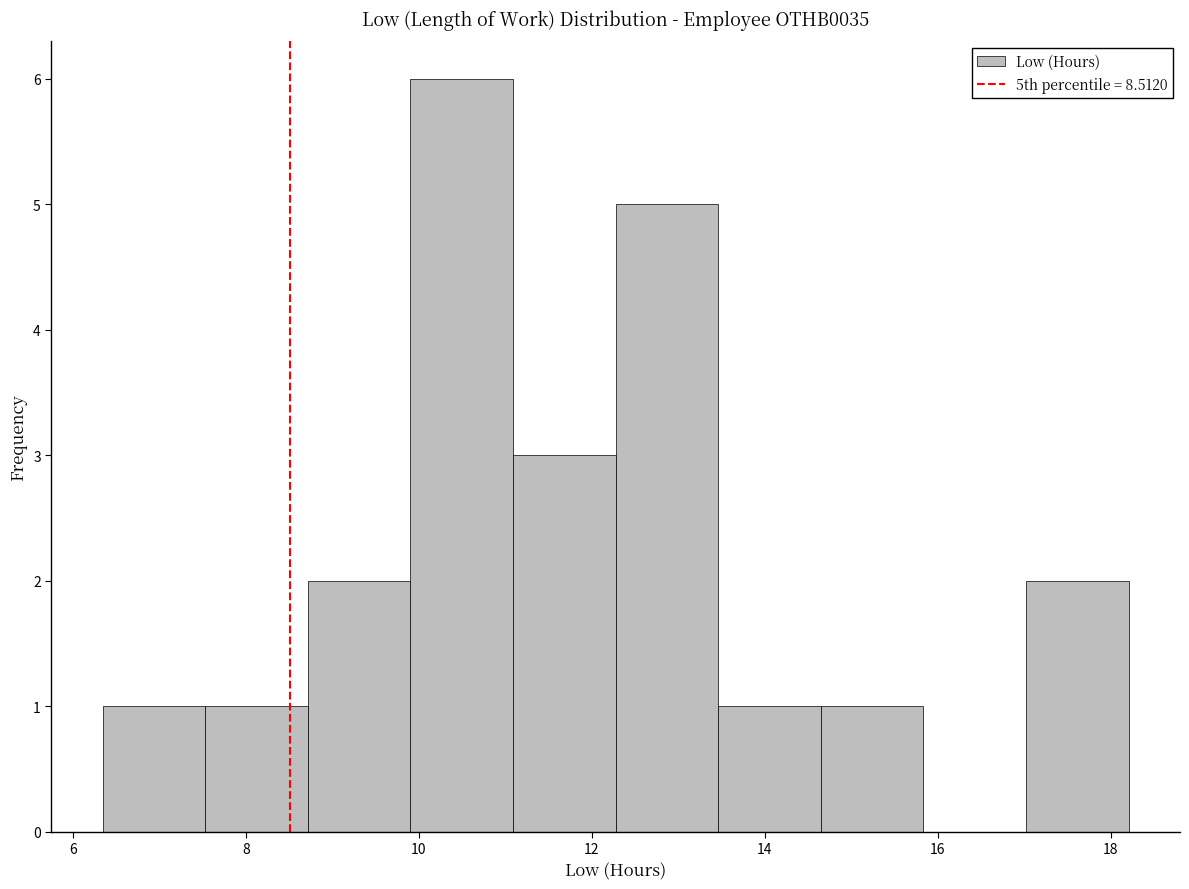

Which range on the x-axis has the tallest bar?

10.0 to 11.0